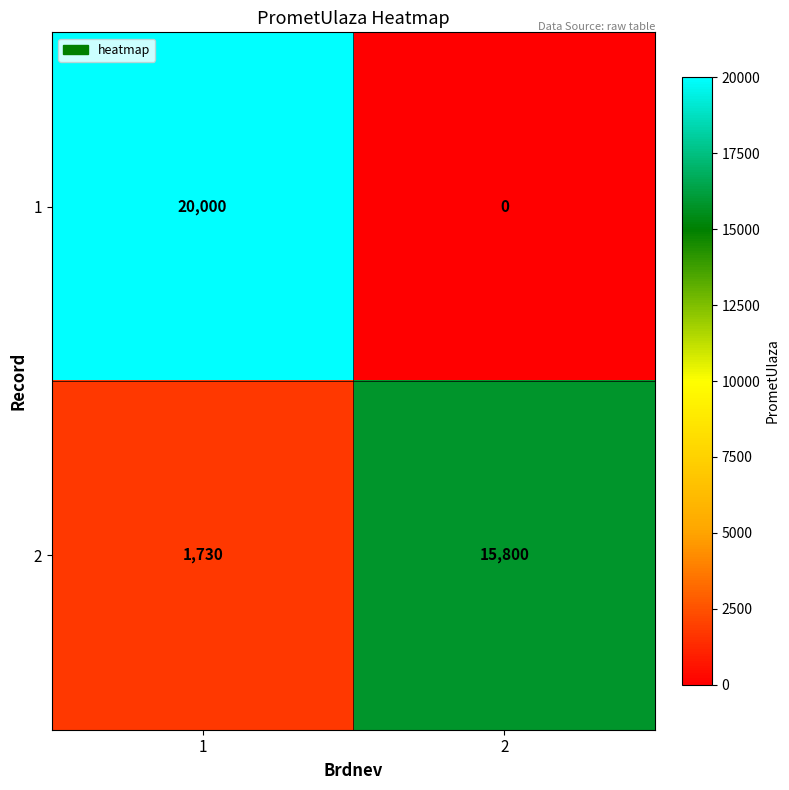

Which category has the lowest value across all series?

2